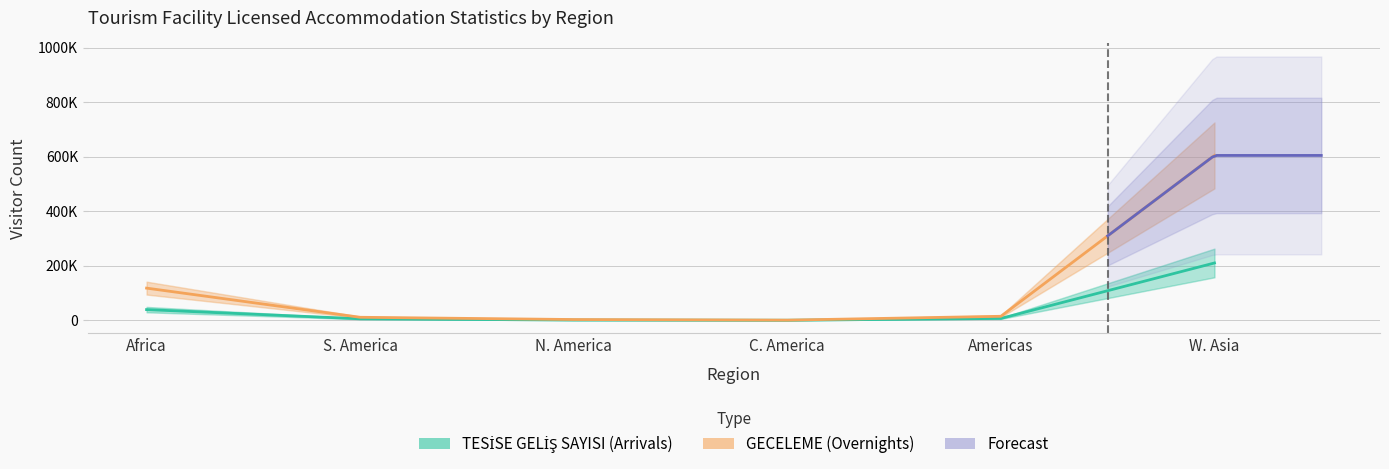

What is the difference between the maximum and minimum values in the TESİSE GELİŞ SAYISI series?

210039